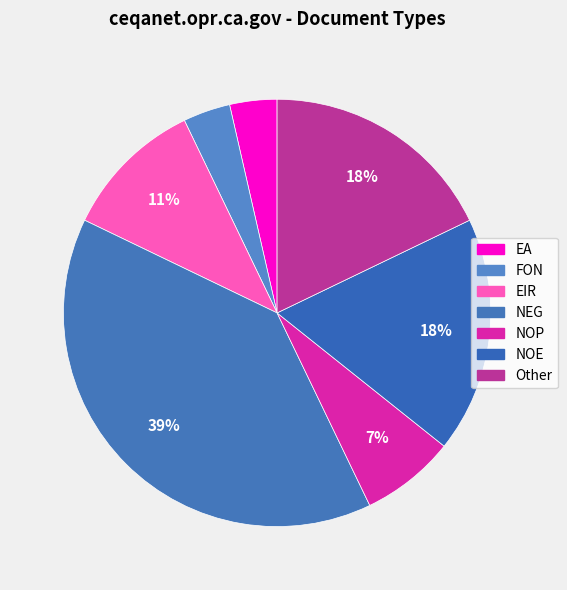

How many segments does this pie chart have?

7